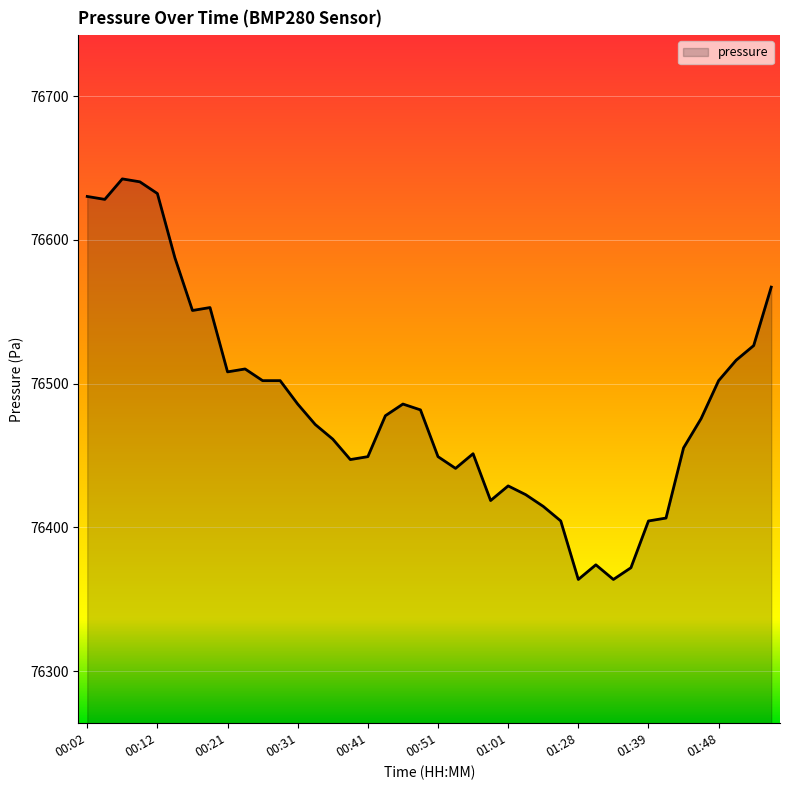

What is the smallest value displayed?

76363.7